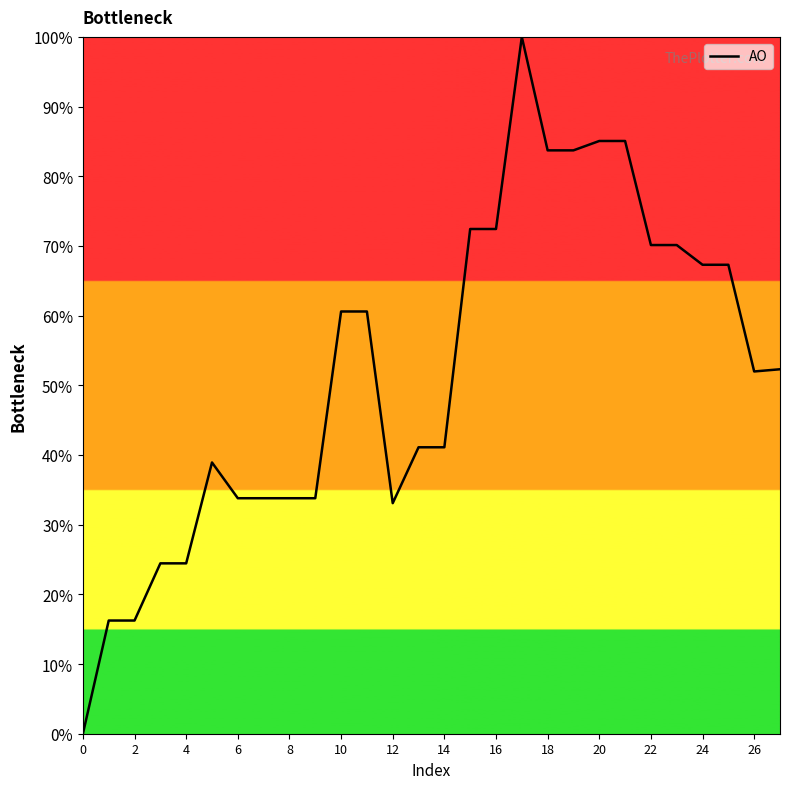

What is the difference between the maximum and minimum values?

100.0